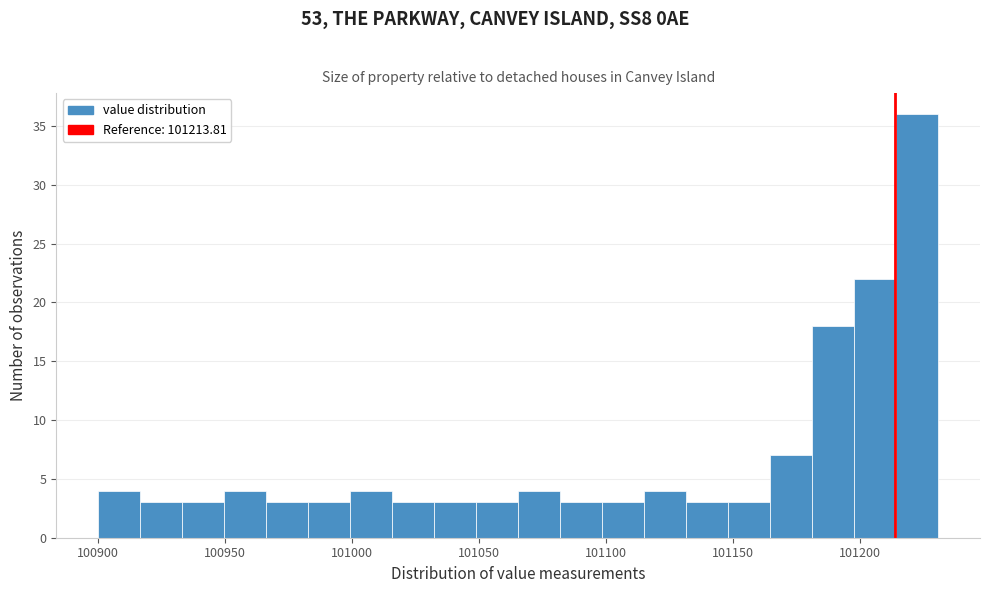

Read against the x-axis, roughly where is the centre of the tallest bar?

101225